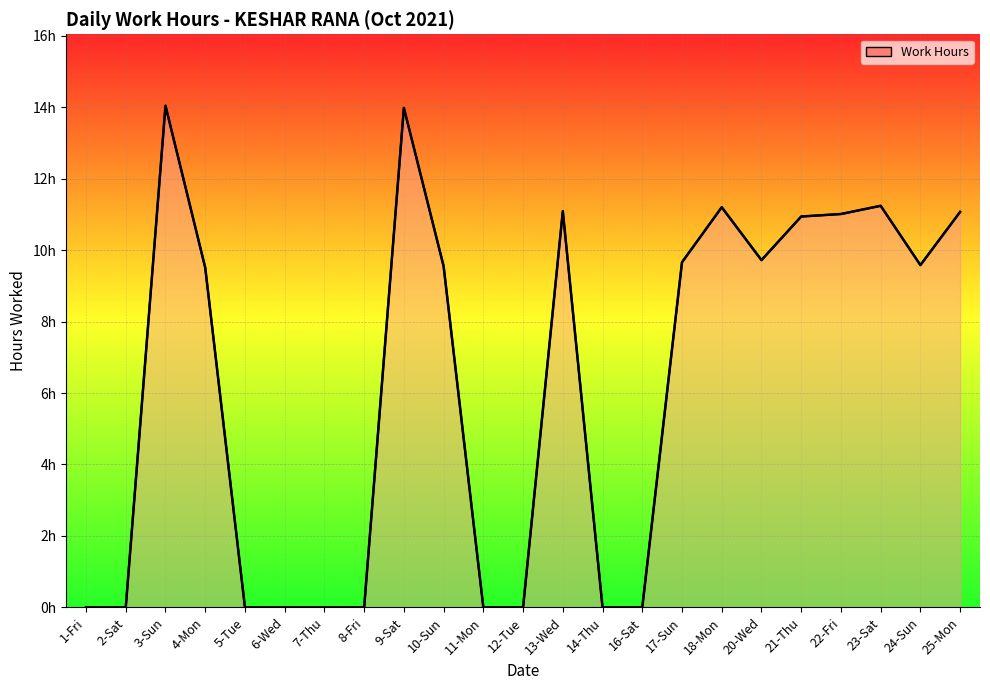

Reading left to right, what are all the values shown in this chart?

0.0	0.0	14.0	9.5	0.0	0.0	0.0	0.0	14.0	9.6	0.0	0.0	11.1	0.0	0.0	9.7	11.2	9.7	10.9	11.0	11.2	9.6	11.1